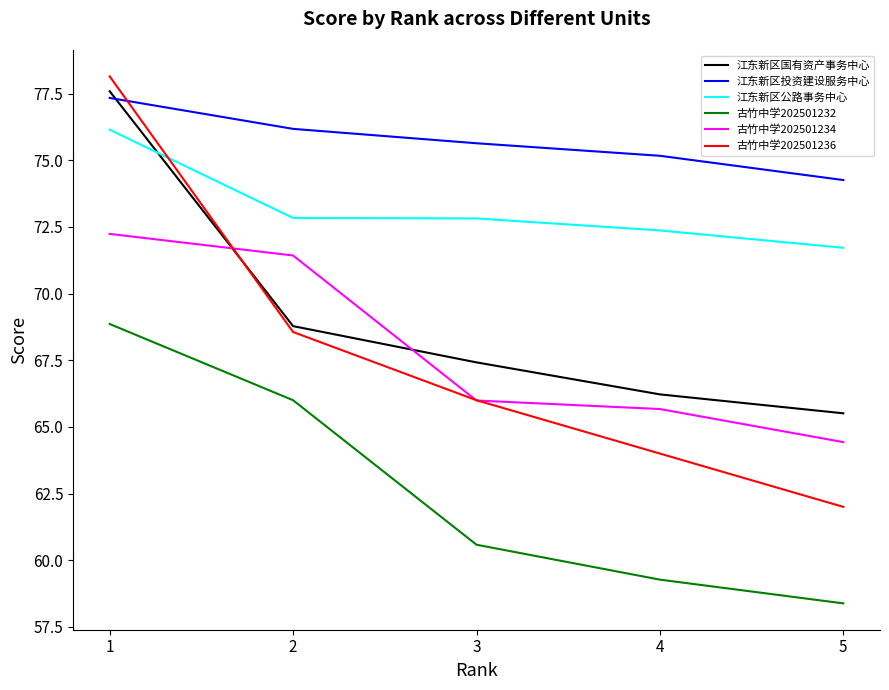

List the labels in order of 江东新区投资建设服务中心 value, smallest first.

5, 4, 3, 2, 1